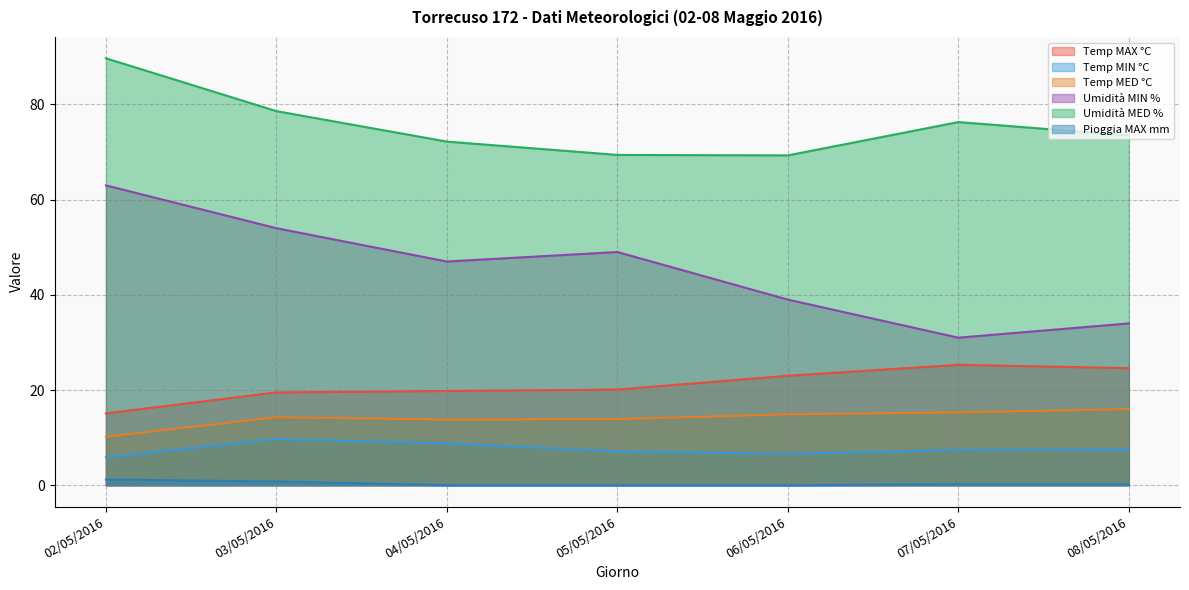

Reading left to right, what are all the values shown in this chart?

Temp MAX °C: 15.1	19.5	19.8	20.1	23.0	25.3	24.6
Temp MIN °C: 5.9	9.7	8.8	7.1	6.6	7.4	7.6
Temp MED °C: 10.2	14.3	13.8	13.9	14.9	15.3	16.0
Umidità MIN %: 63.0	54.0	47.0	49.0	39.0	31.0	34.0
Umidità MED %: 89.7	78.6	72.2	69.4	69.3	76.3	73.5
Pioggia MAX mm: 1.2	0.8	0.0	0.0	0.0	0.2	0.2